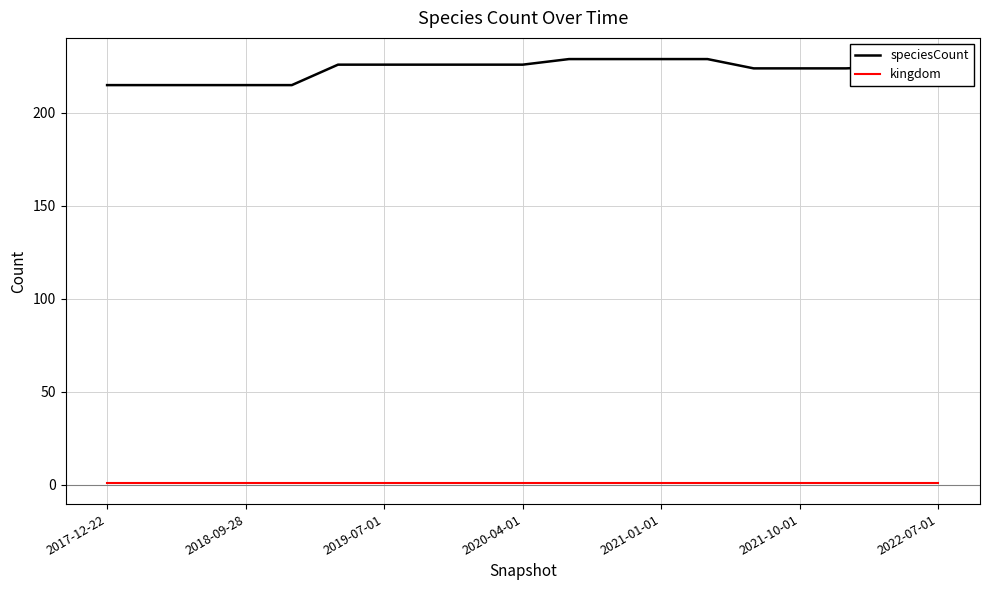

Which series has the largest total across all categories?

speciesCount